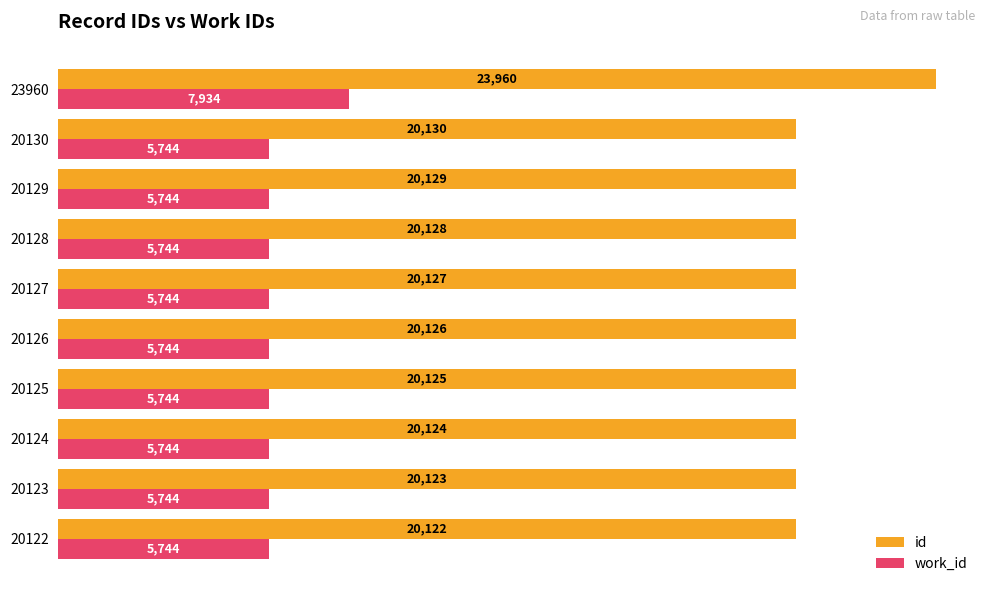

List the series in order of their peak value, lowest first.

work_id, id